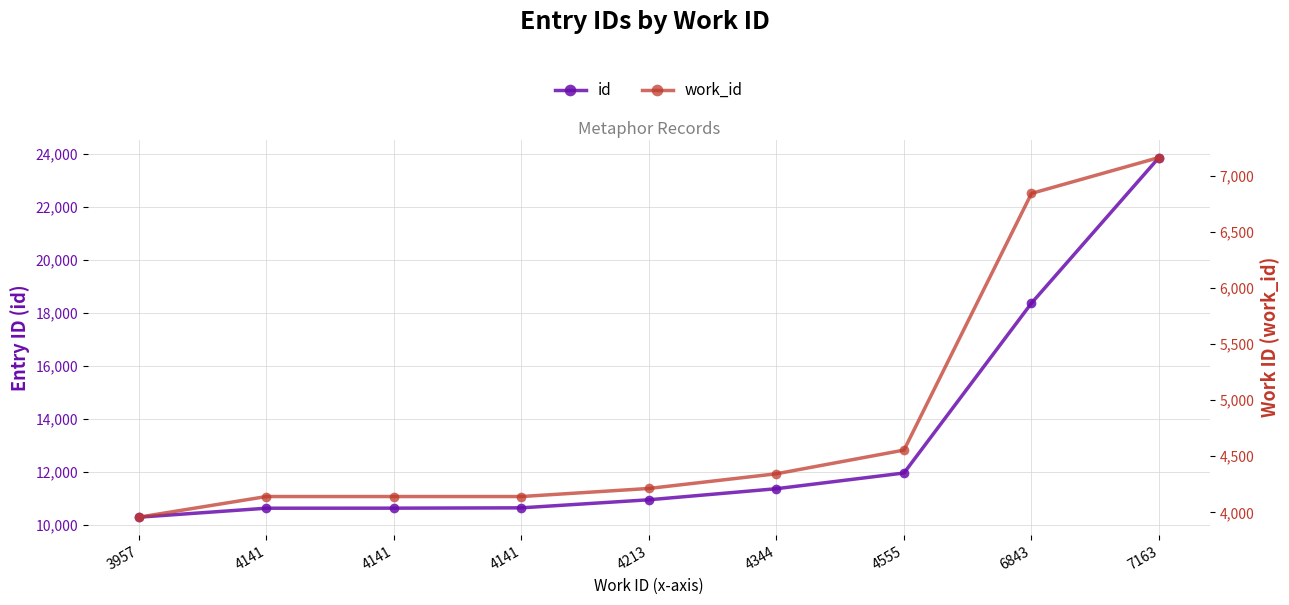

True or false: work_id and id cross at least once.

False